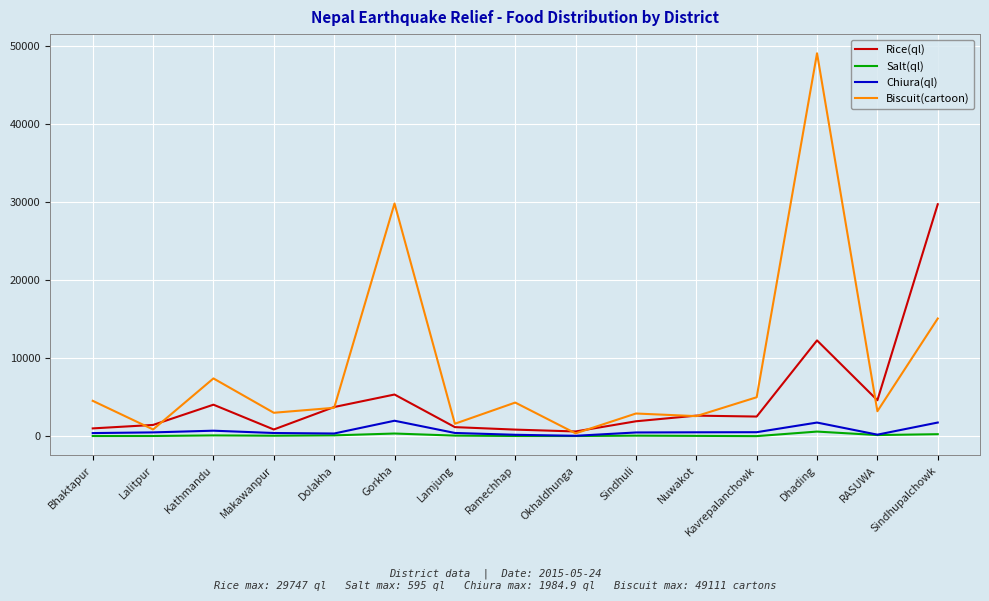

What are all the series names shown in the legend?

Rice(ql), Salt(ql), Chiura(ql), Biscuit(cartoon)